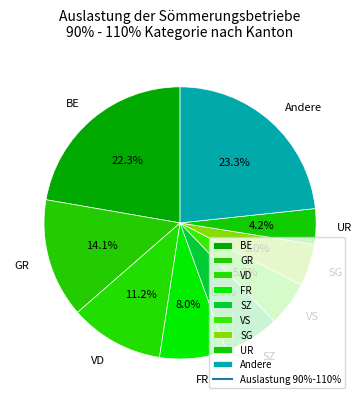

Is it true that BE is 22% of the pie?

True